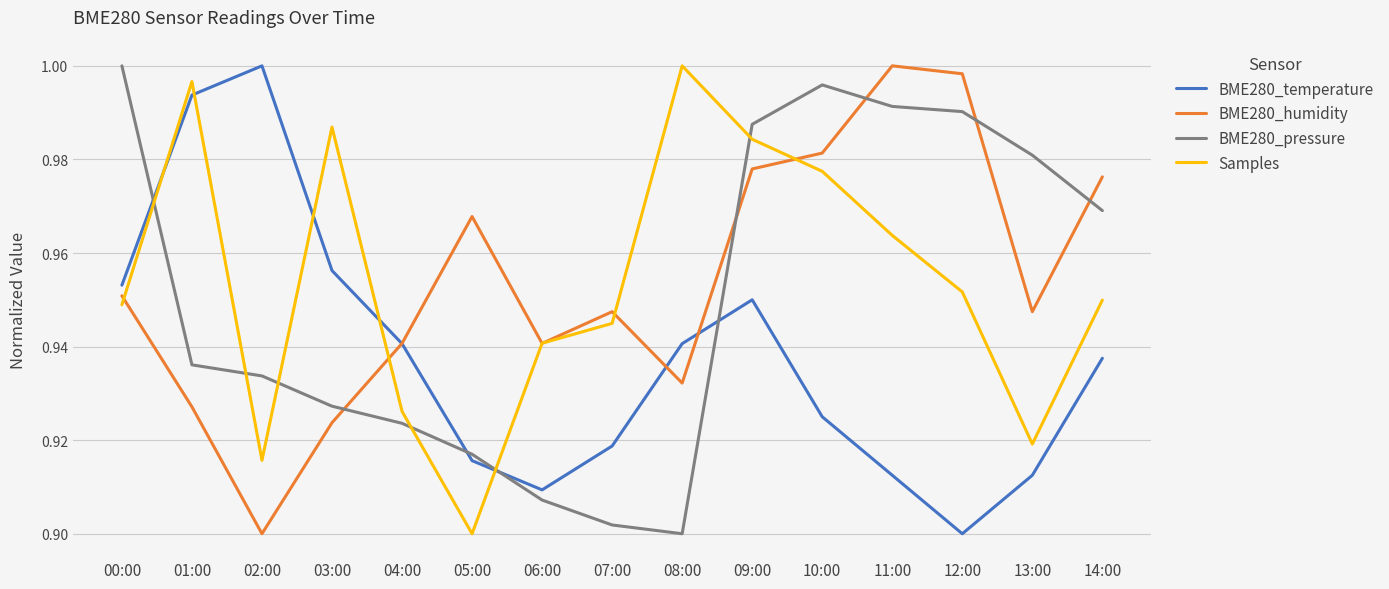

Is the value of BME280_temperature at 09:00 greater than the value of BME280_pressure at 08:00?

Yes